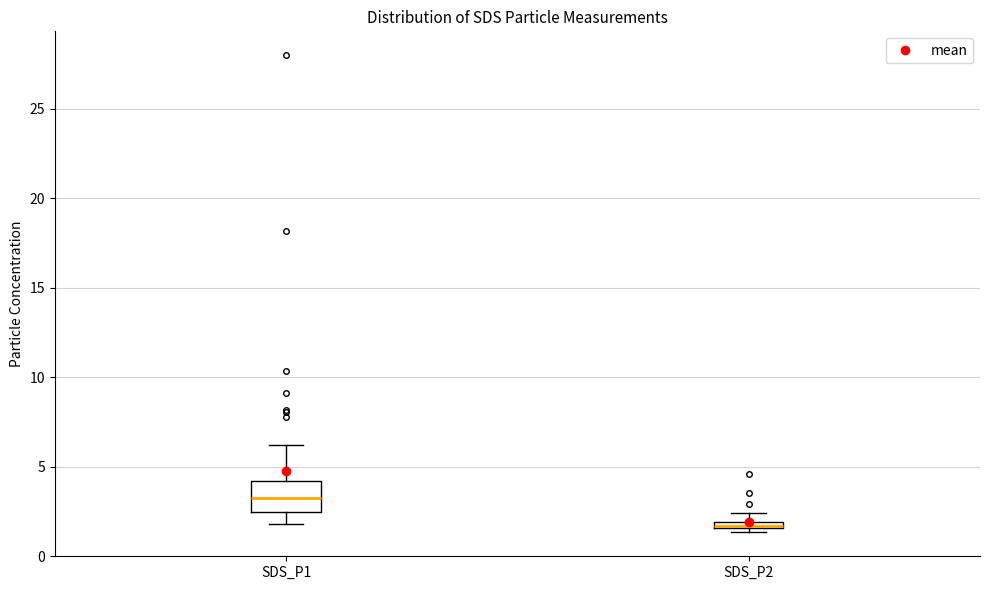

Where is the lower edge of the box for SDS_P1 on the y-axis? The values are not printed on the chart, so give them approximately, as read against the axis.

2.5